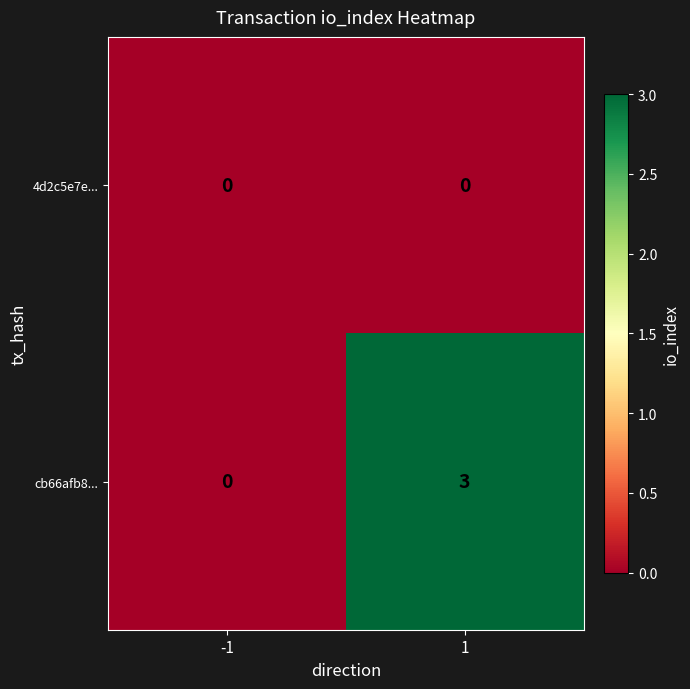

The value of cb66afb8... at 1 is 3. True or false?

True